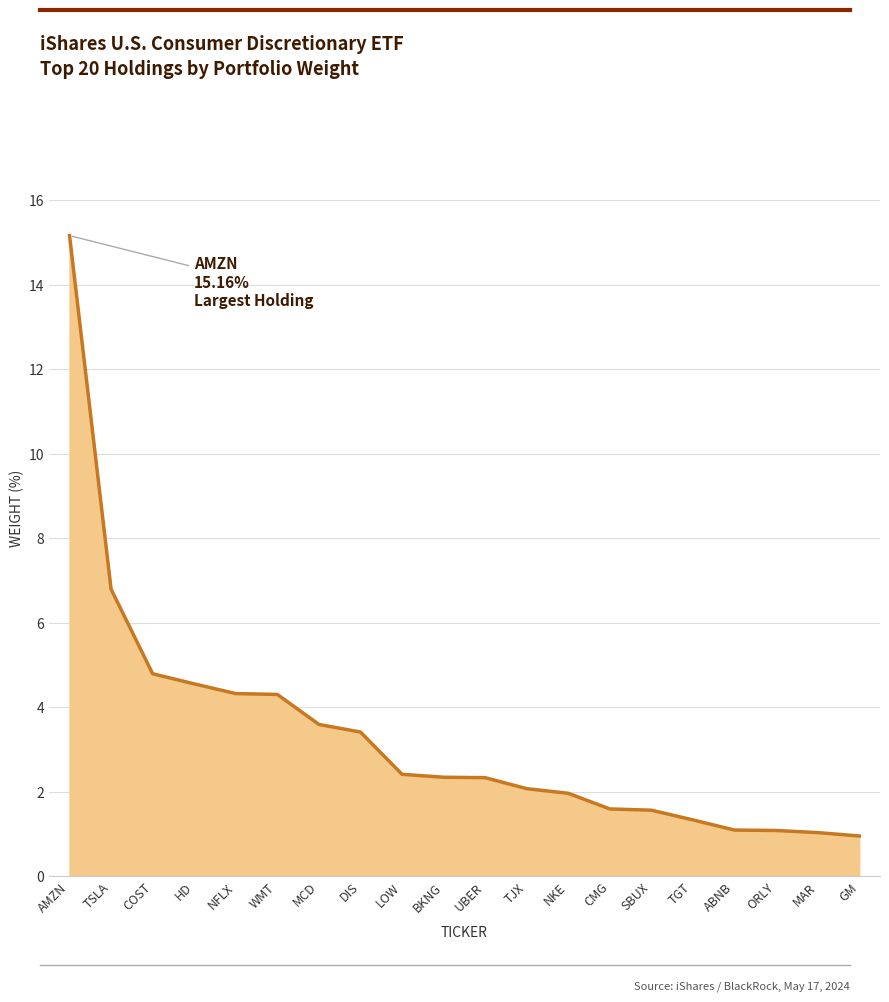

What is the difference between the maximum and minimum values?

14.2